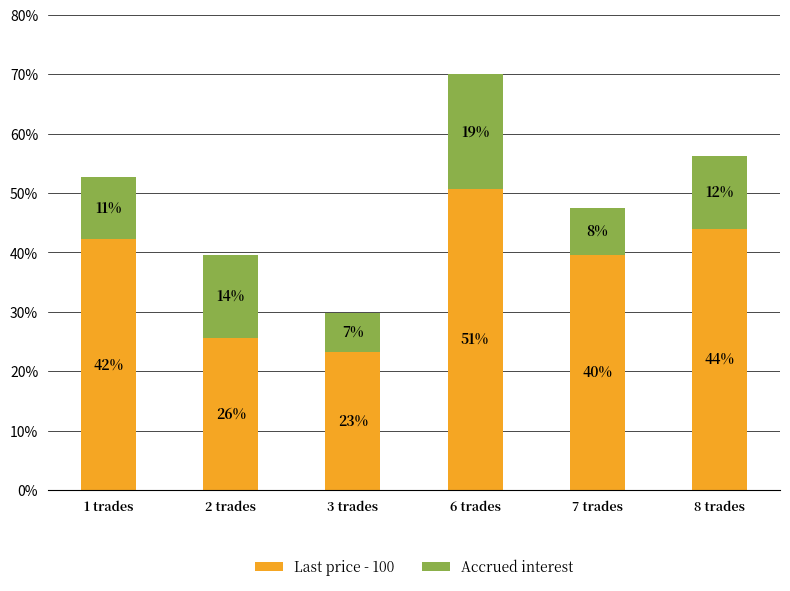

What is the label of the 2nd bar from the right?

7 trades